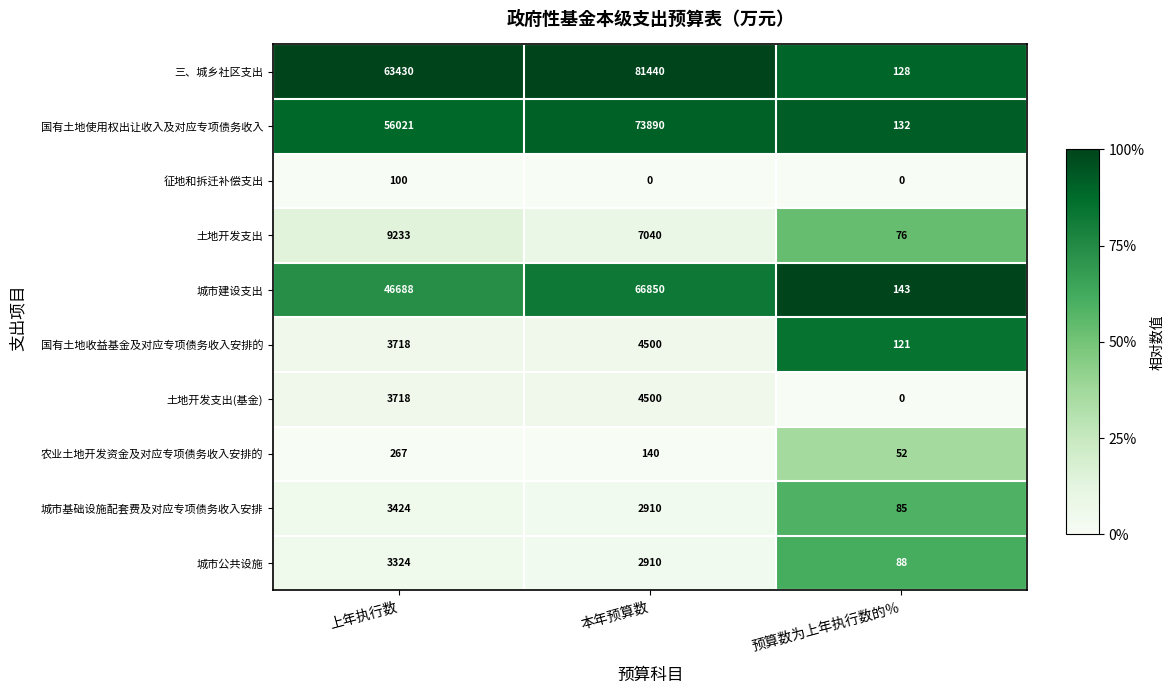

What is the difference between the 城市基础设施配套费及对应专项债务收入安排 values at 预算数为上年执行数的％ and 本年预算数?

2825